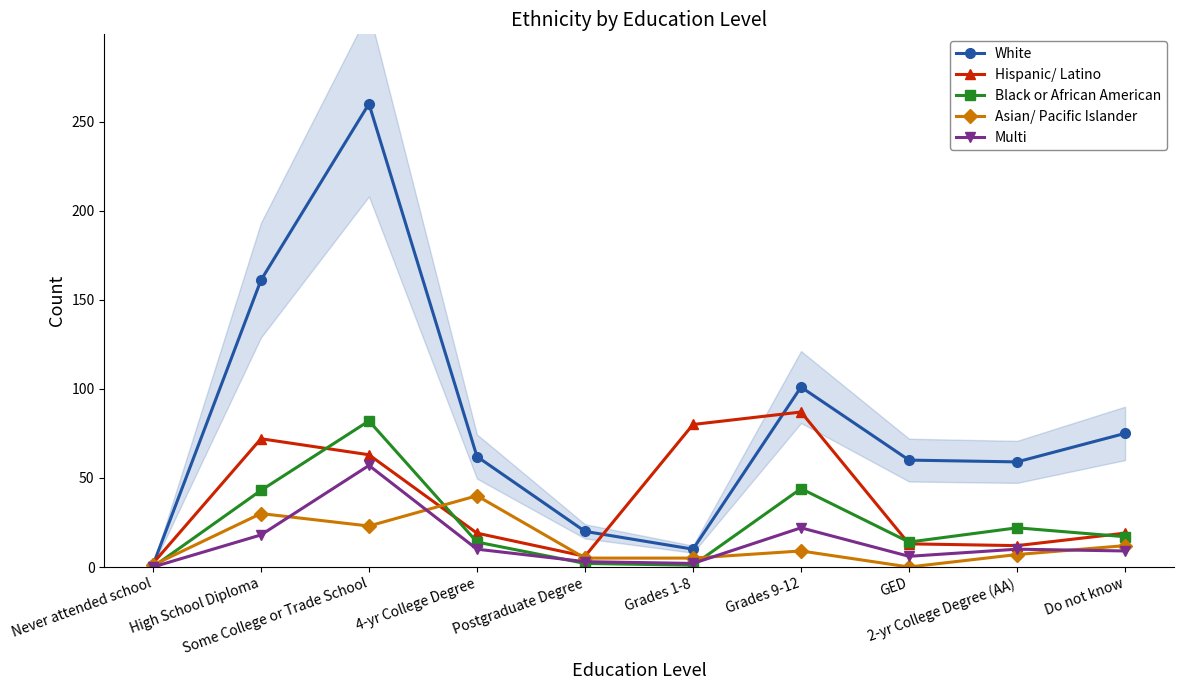

Reading left to right, transcribe all the data shown in this chart.

White: Never attended school=1	High School Diploma=161	Some College or Trade School=260	4-yr College Degree=62	Postgraduate Degree=20	Grades 1-8=10	Grades 9-12=101	GED=60	2-yr College Degree (AA)=59	Do not know=75
Hispanic/ Latino: Never attended school=2	High School Diploma=72	Some College or Trade School=63	4-yr College Degree=19	Postgraduate Degree=6	Grades 1-8=80	Grades 9-12=87	GED=13	2-yr College Degree (AA)=12	Do not know=19
Black or African American: Never attended school=0	High School Diploma=43	Some College or Trade School=82	4-yr College Degree=14	Postgraduate Degree=2	Grades 1-8=1	Grades 9-12=44	GED=14	2-yr College Degree (AA)=22	Do not know=17
Asian/ Pacific Islander: Never attended school=1	High School Diploma=30	Some College or Trade School=23	4-yr College Degree=40	Postgraduate Degree=5	Grades 1-8=5	Grades 9-12=9	GED=0	2-yr College Degree (AA)=7	Do not know=12
Multi: Never attended school=0	High School Diploma=18	Some College or Trade School=57	4-yr College Degree=10	Postgraduate Degree=3	Grades 1-8=2	Grades 9-12=22	GED=6	2-yr College Degree (AA)=10	Do not know=9